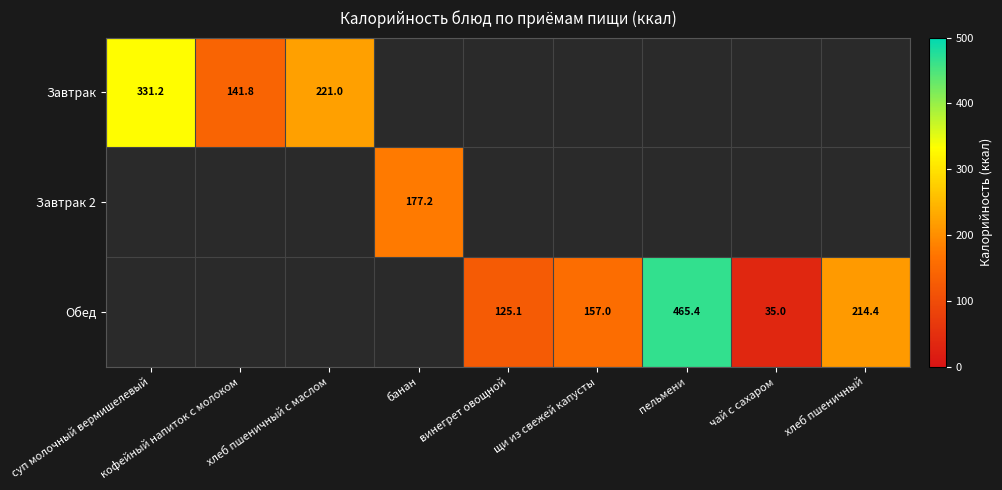

The value of Завтрак 2 at банан is 177.2. True or false?

True